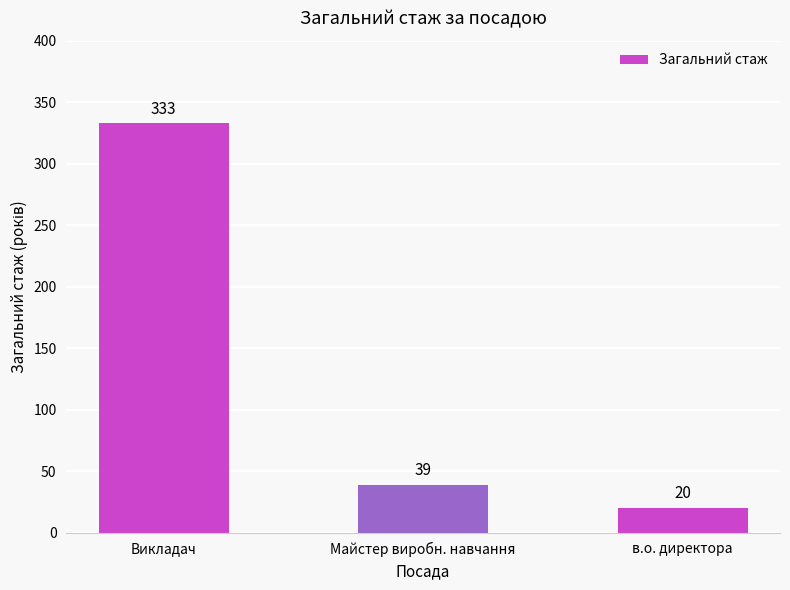

The chart shows a value of 20 at в.о. директора. True or false?

True